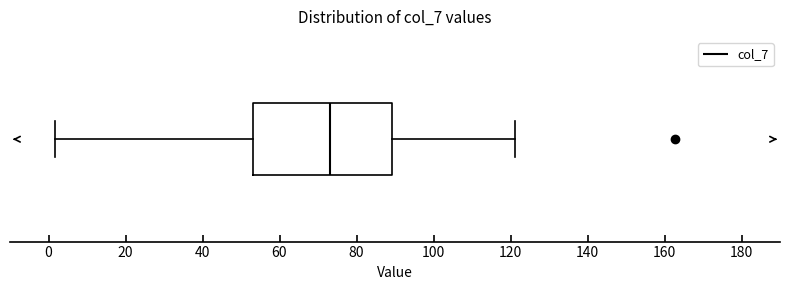

Read this box plot against the x-axis: the position of the median line, the range covered by the box, and the ends of both whiskers. The values are not printed on the chart, so give them approximately, as read against the axis.

median 74, box 54 to 90, whiskers 2 to 122